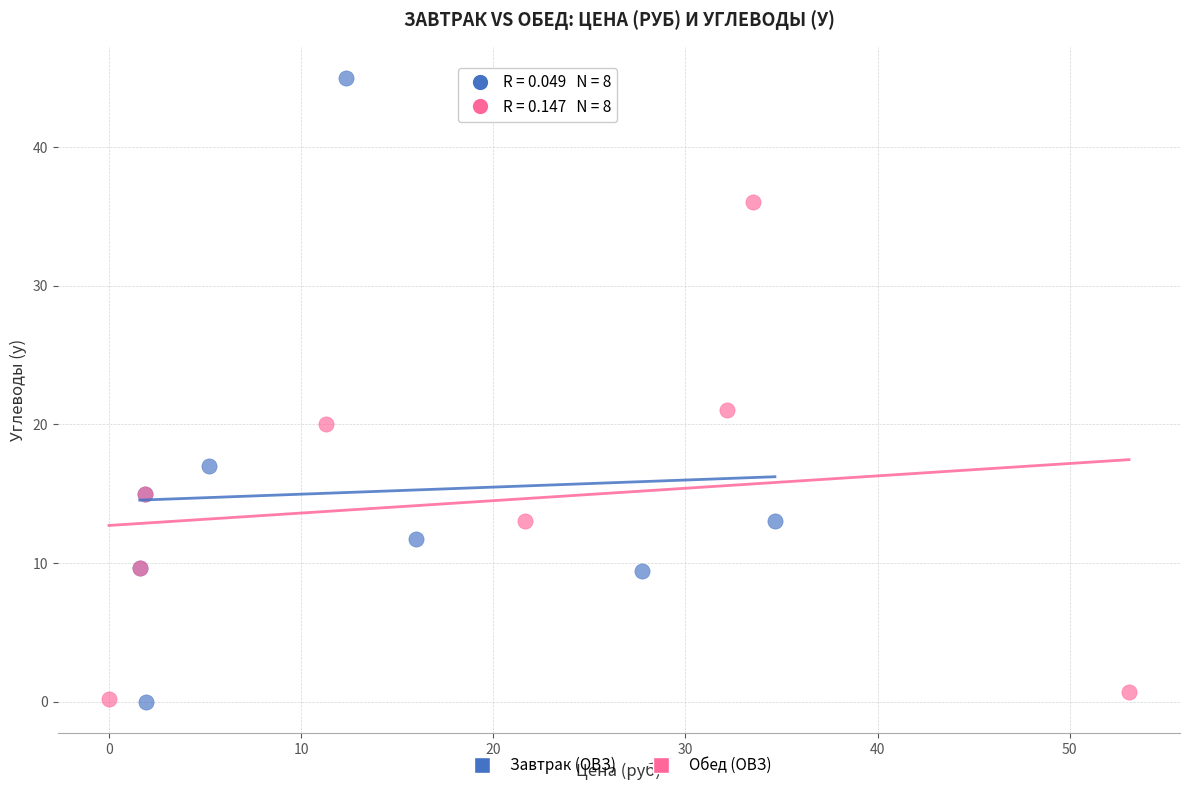

Which series has the widest spread of Y values?

Завтрак (ОВЗ)